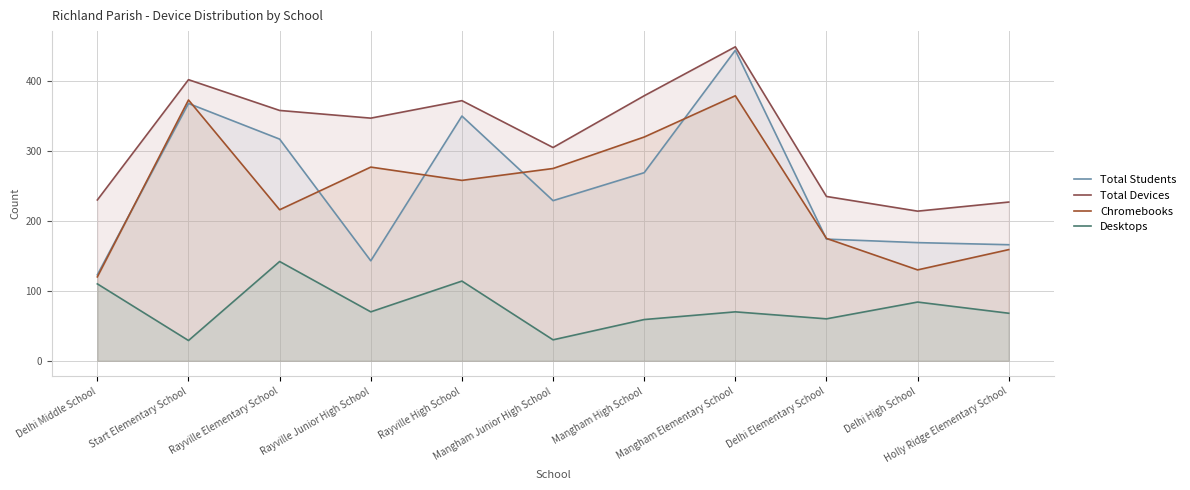

How many categories are shown in the chart?

11